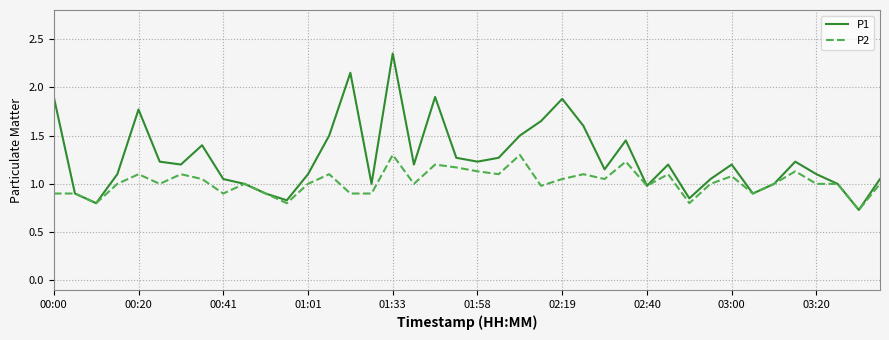

Which series has the largest total across all categories?

P1